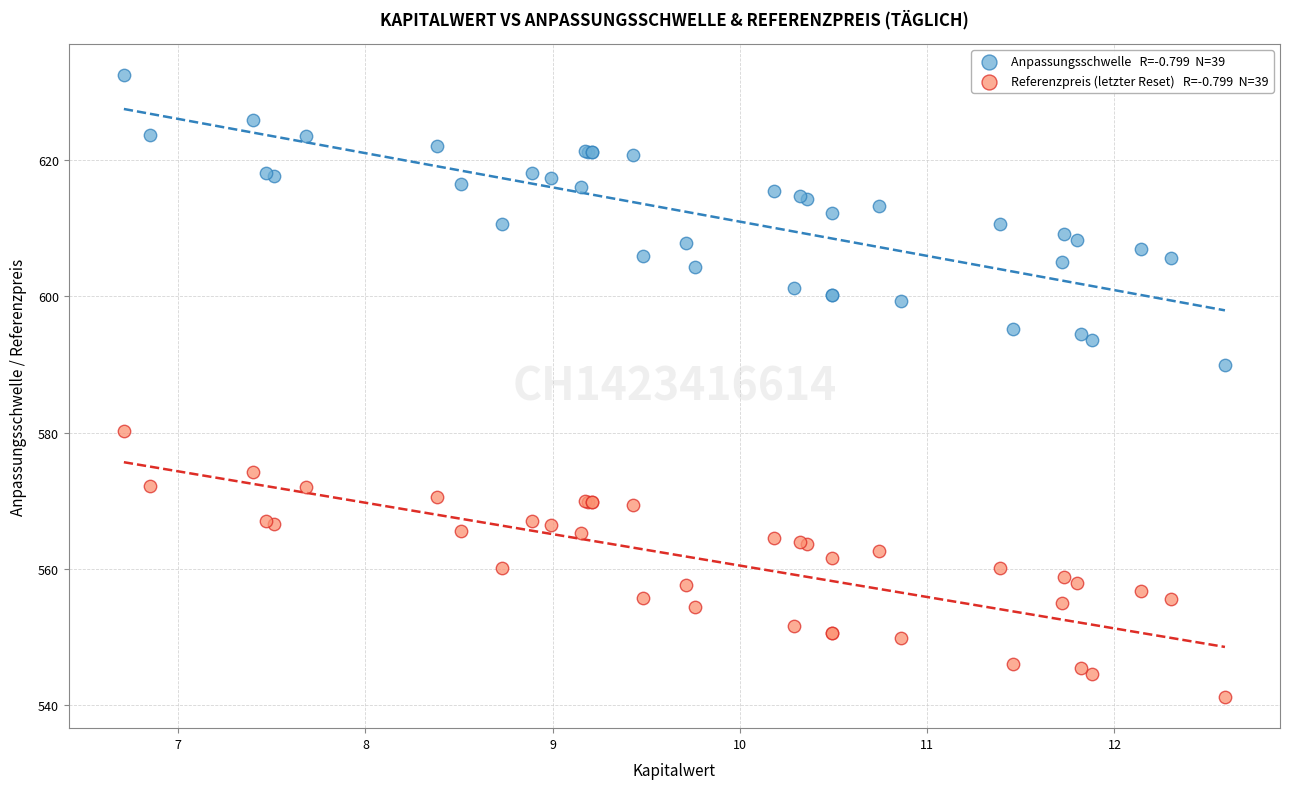

Across all series, what Y value is closest to 586?

589.9